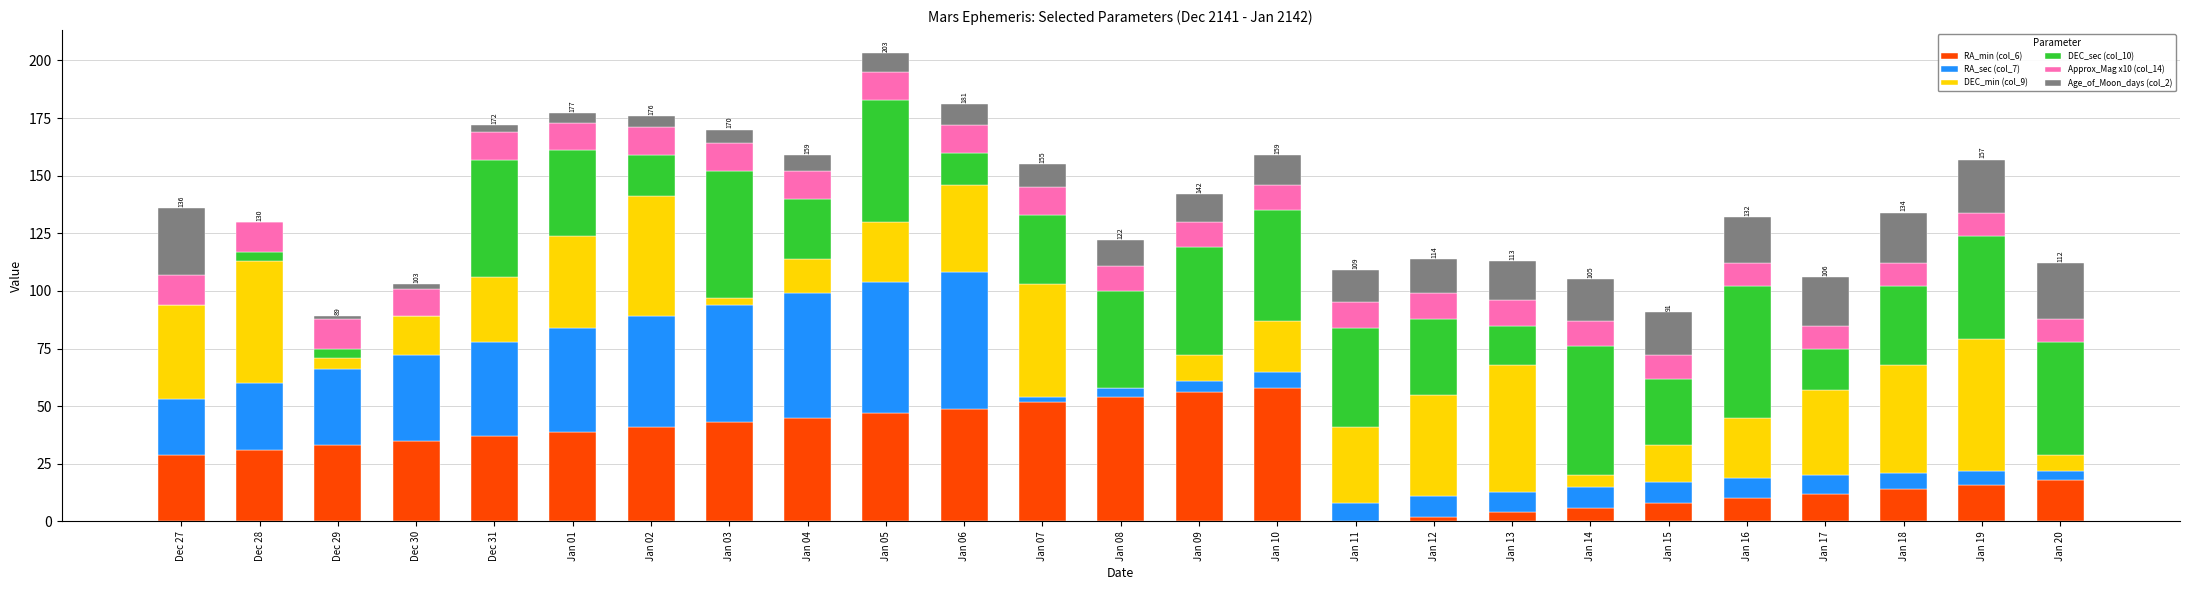

How many distinct data groups are displayed?

6